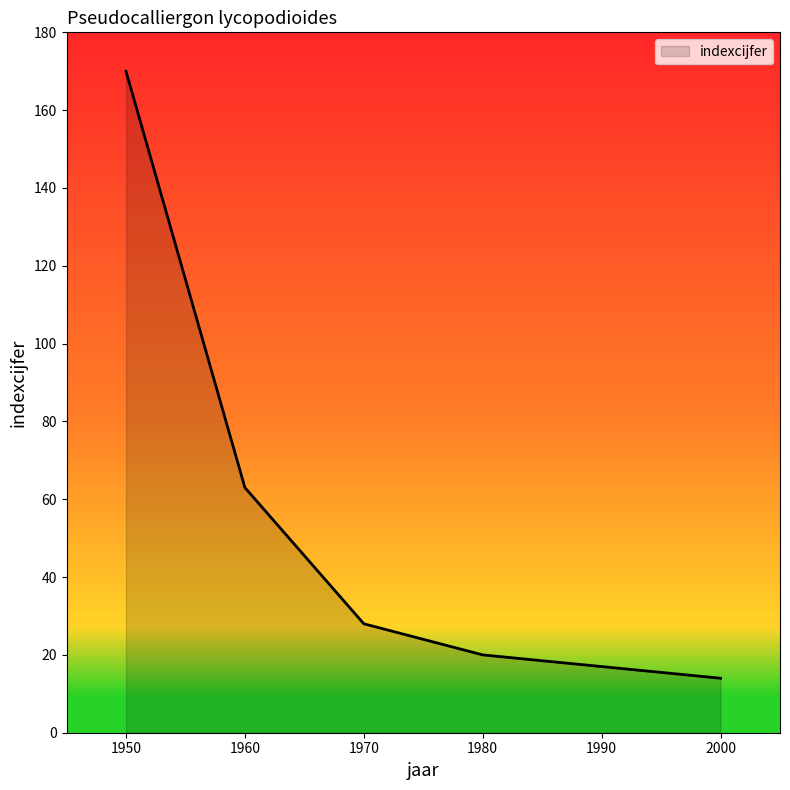

How many lines are shown in the chart?

1